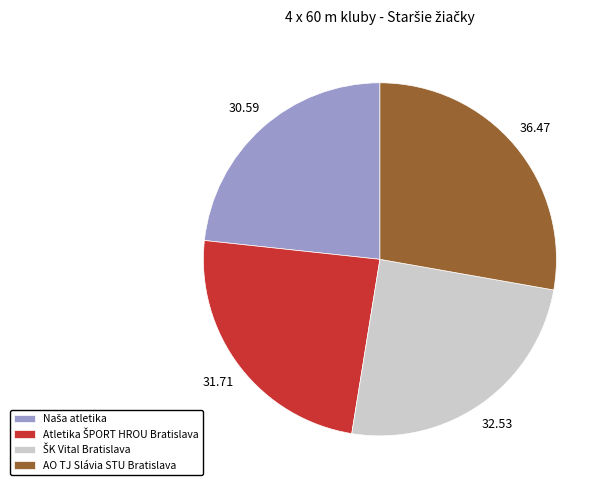

Is AO TJ Slávia STU Bratislava the majority of the pie?

No